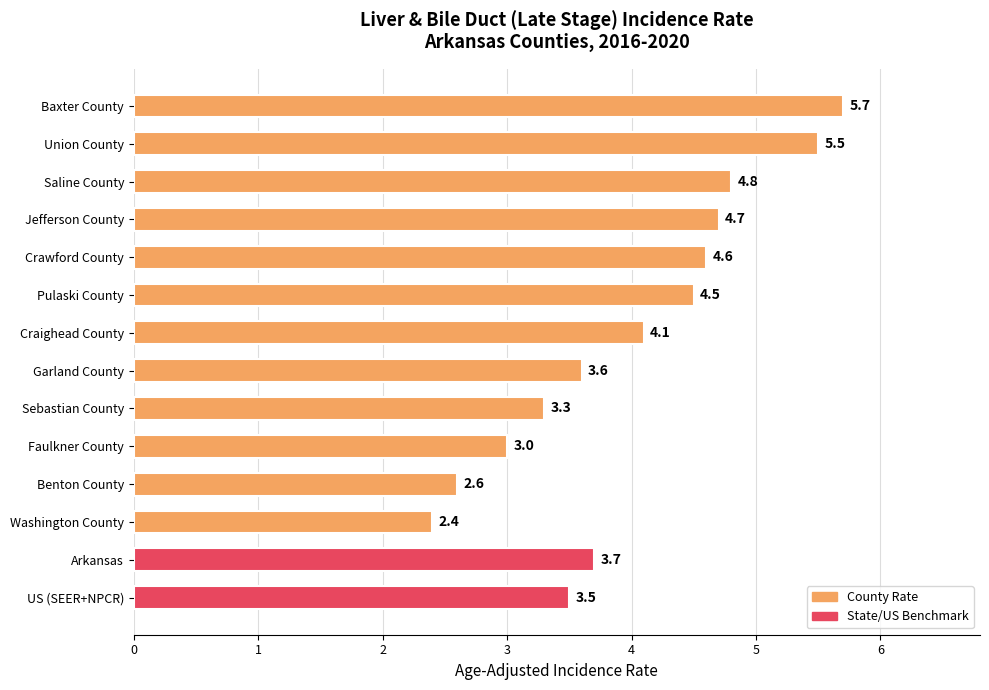

What is the sum of the values at Faulkner County and Craighead County?

7.1